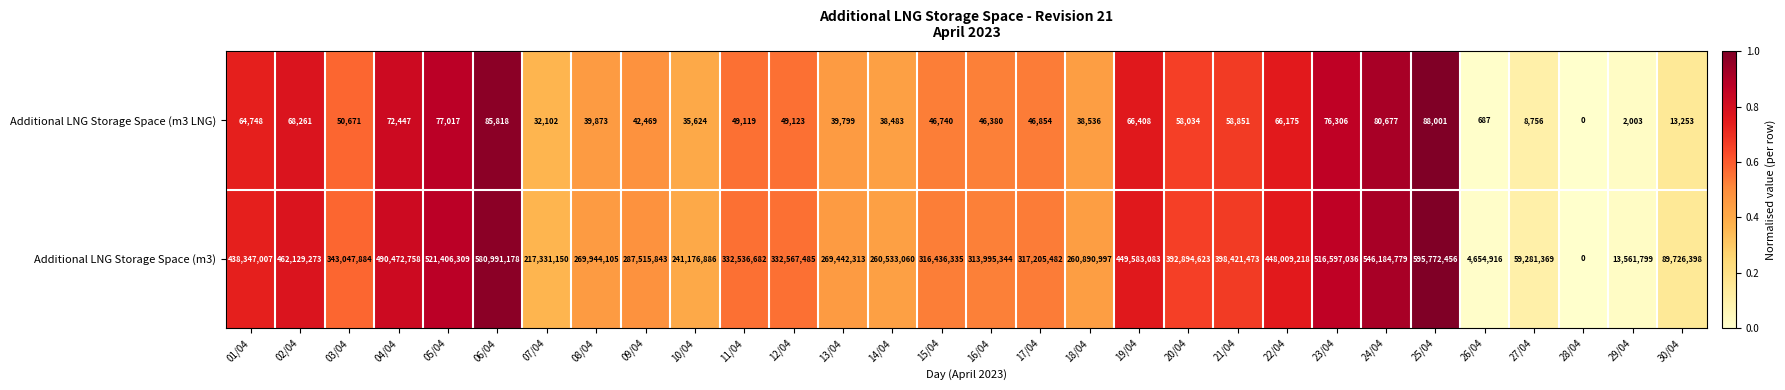

True or false: Additional LNG Storage Space (m3) has a value of 860121820 at 05/04.

False